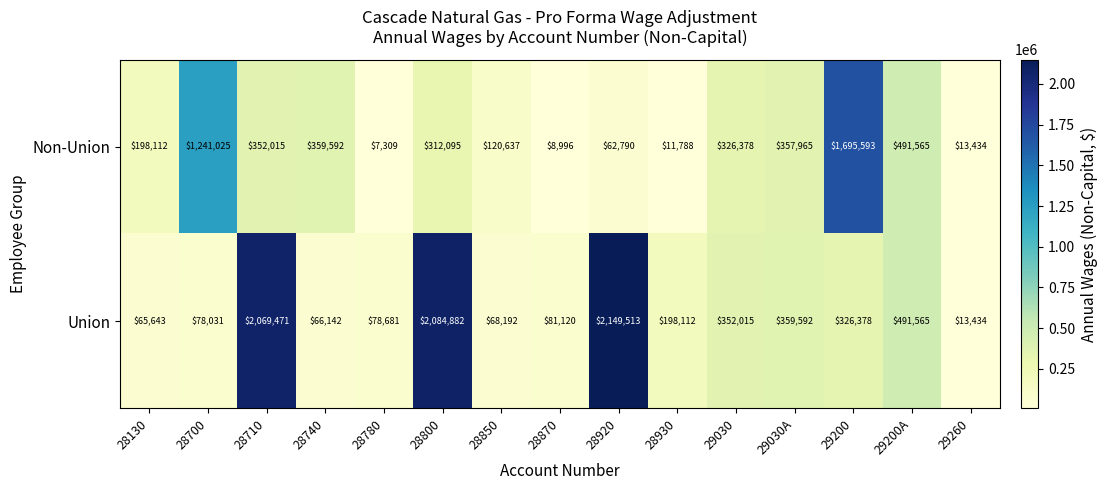

What is the average value of the Non-Union series?

370620